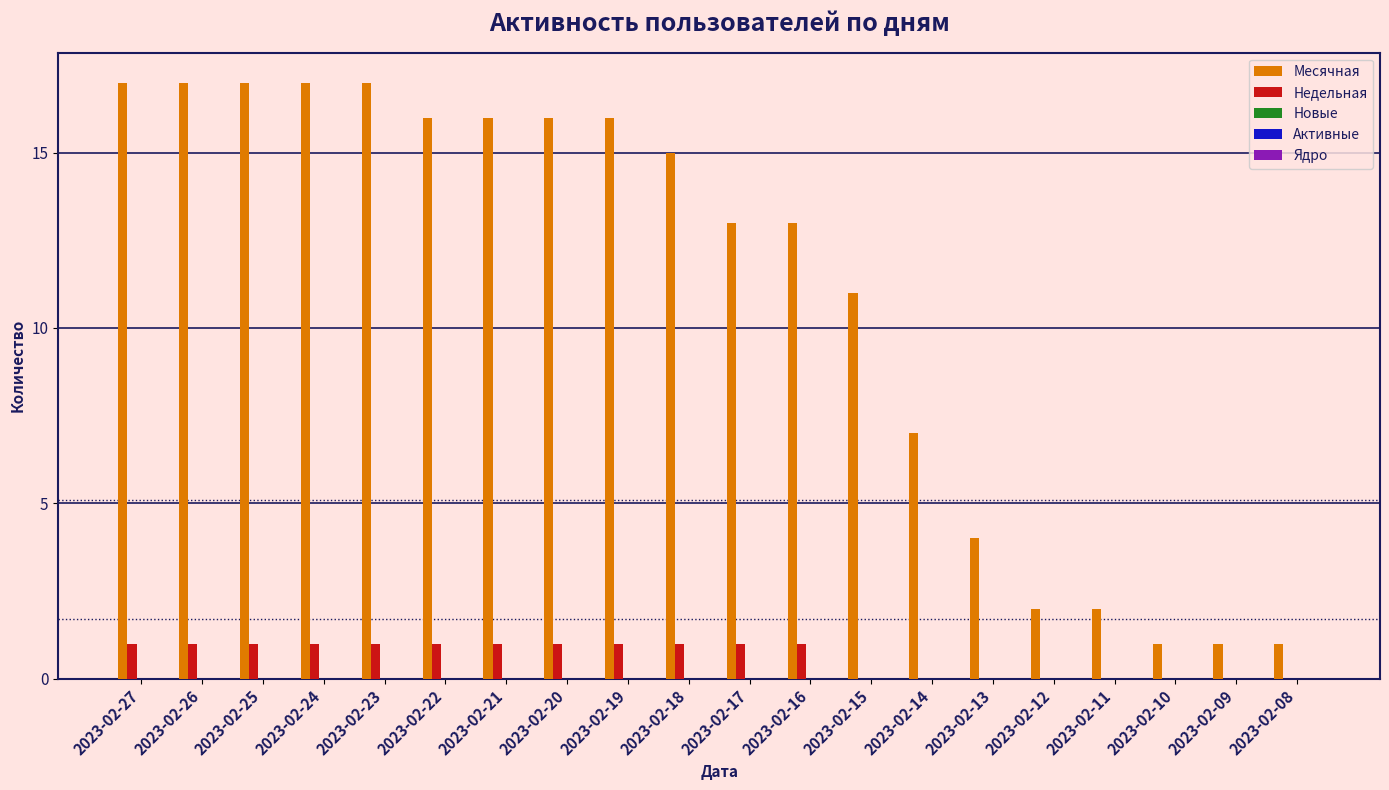

What is the total value across all series at 2023-02-18?

16